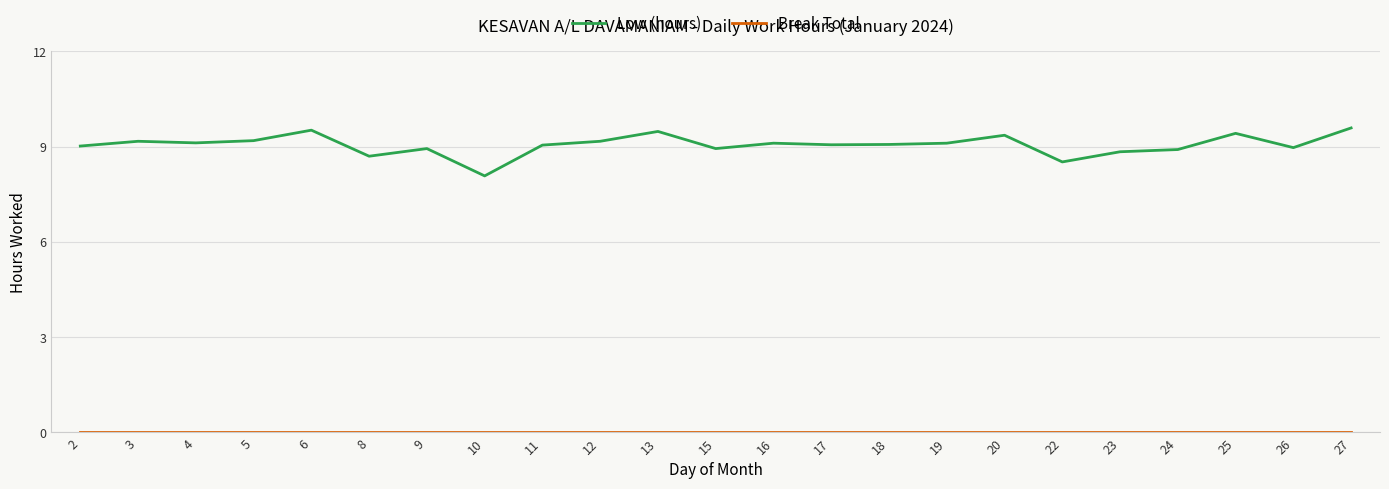

Is it true that Low (hours) equals 14.4 at 10?

False